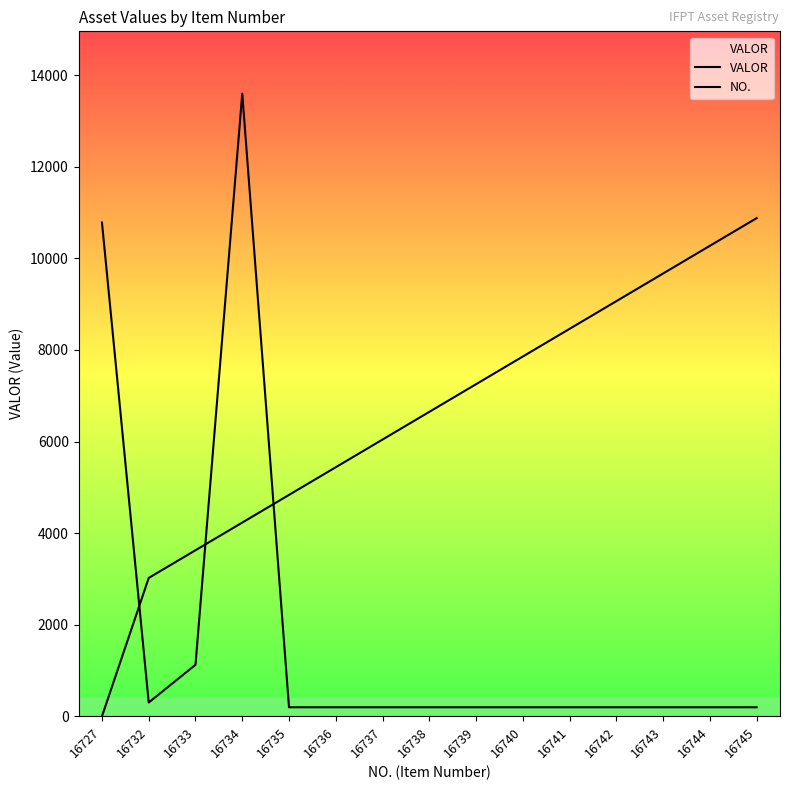

What are all the series names shown in the legend?

VALOR, NO.